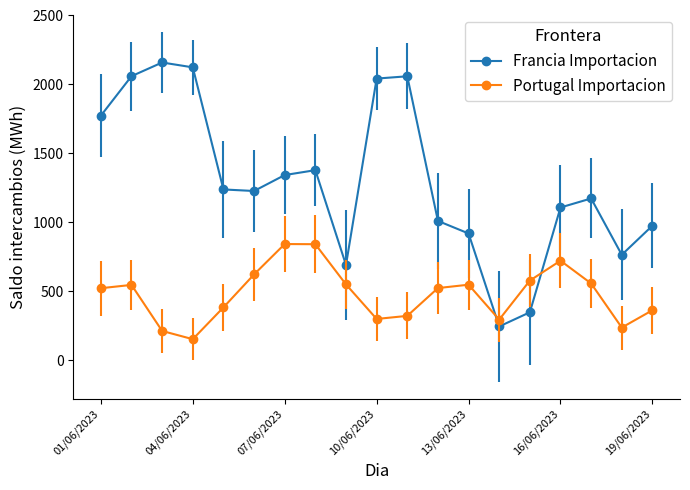

Which series has the largest total across all categories?

Francia Importacion